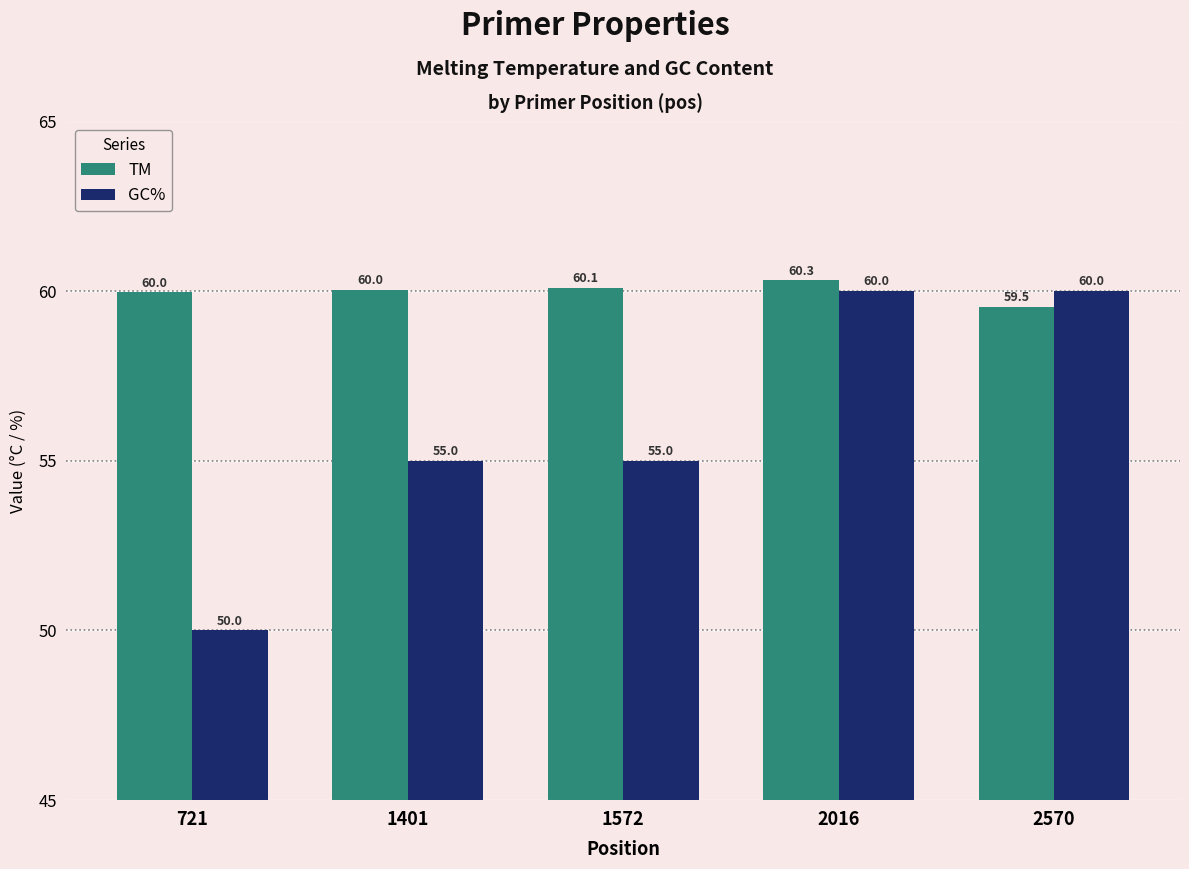

Reading left to right, list all the values displayed in this chart.

TM: 60.0	60.0	60.1	60.3	59.5
GC%: 50.0	55.0	55.0	60.0	60.0